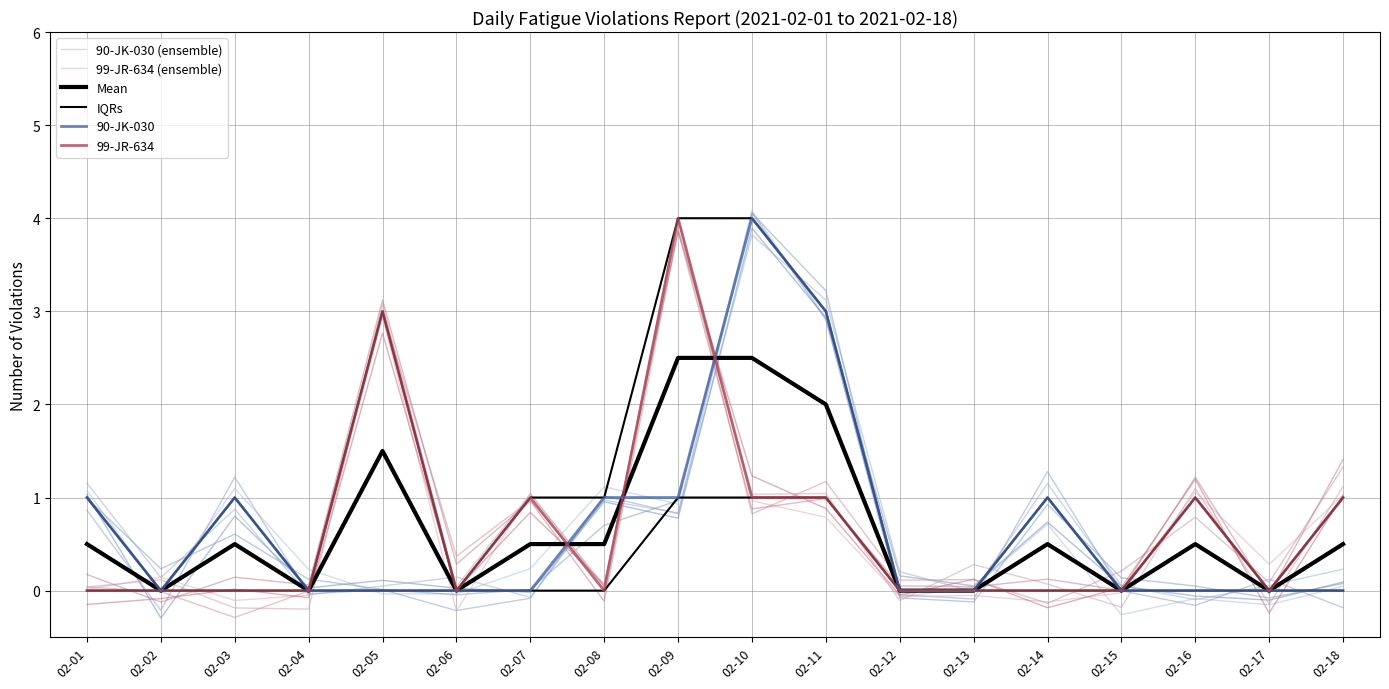

What is the difference between the maximum and second lowest values in the 99-JR-634 (ensemble) series?

4.1